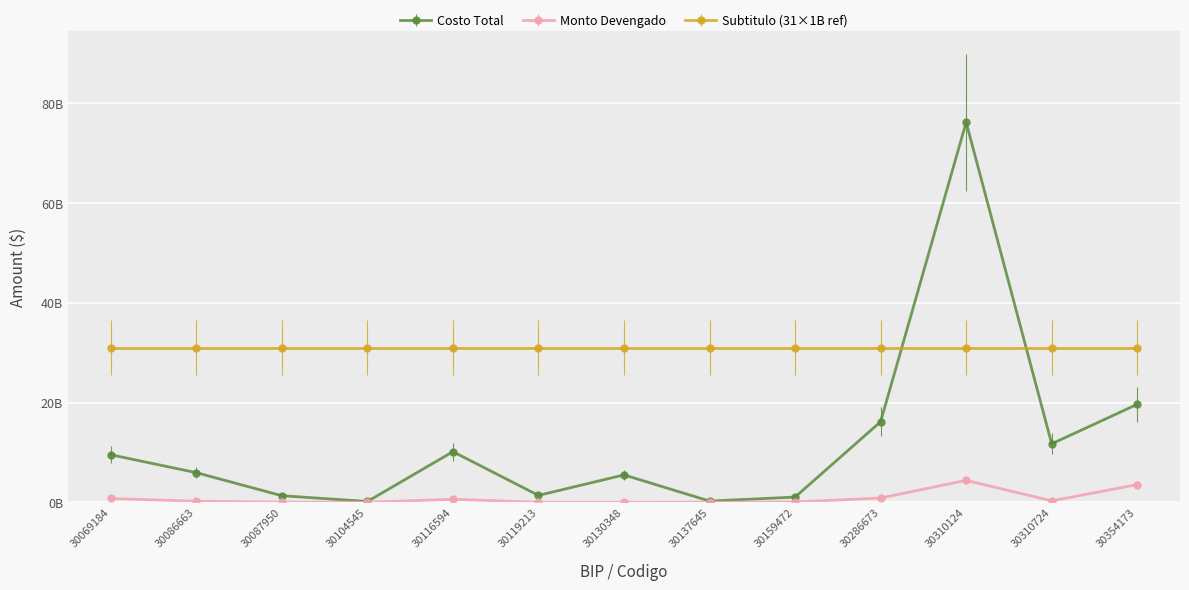

Is it true that Monto Devengado equals 3750000 at 30119213?

True